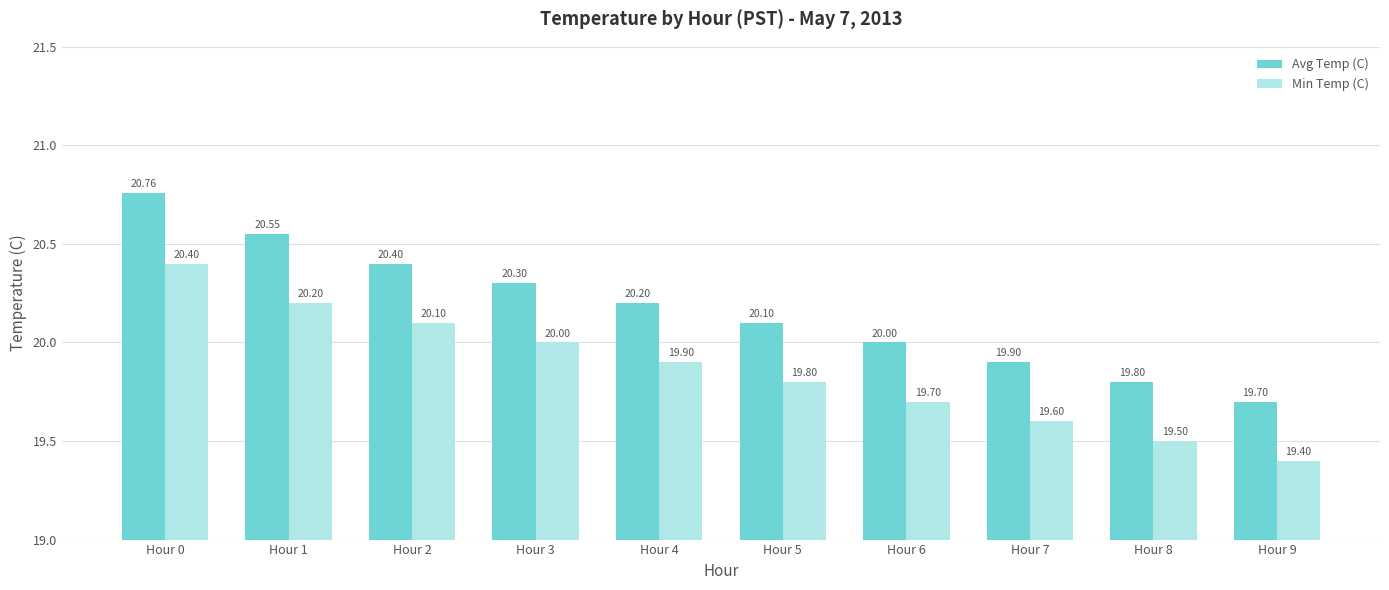

What is the sum of the Avg Temp (C) values at Hour 2 and Hour 4?

40.6